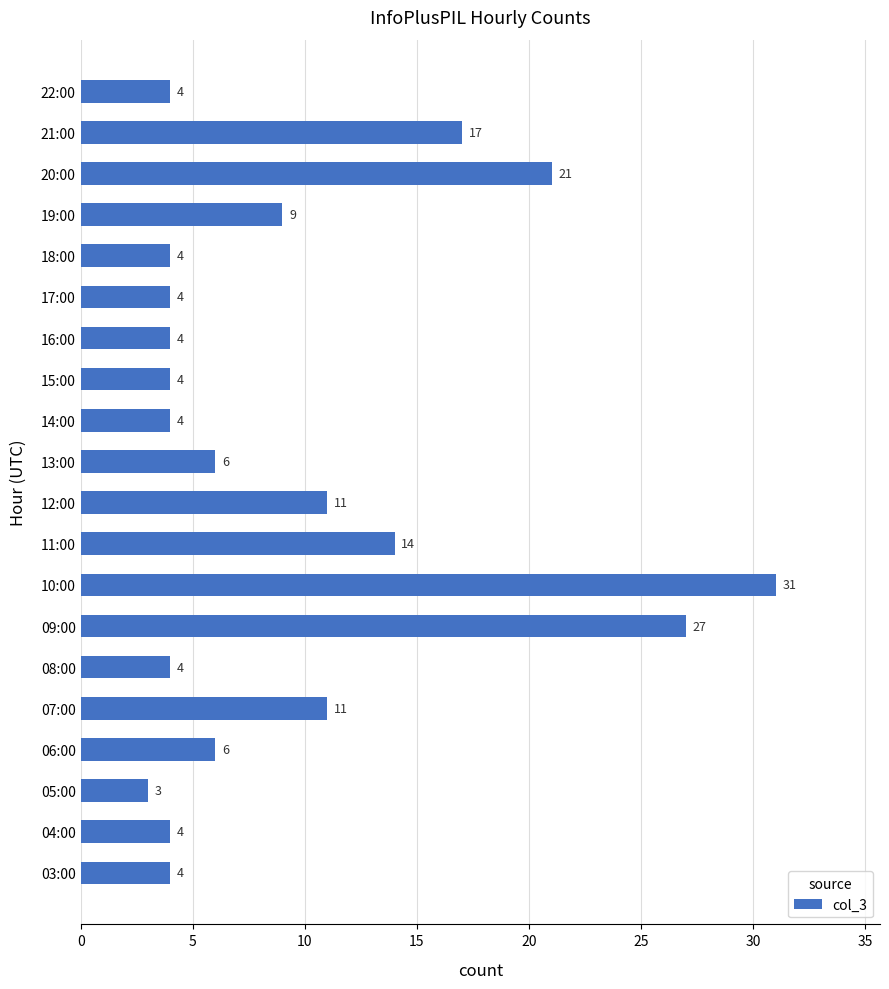

Approximately how many times larger is the value at 08:00 compared to 13:00?

0.7